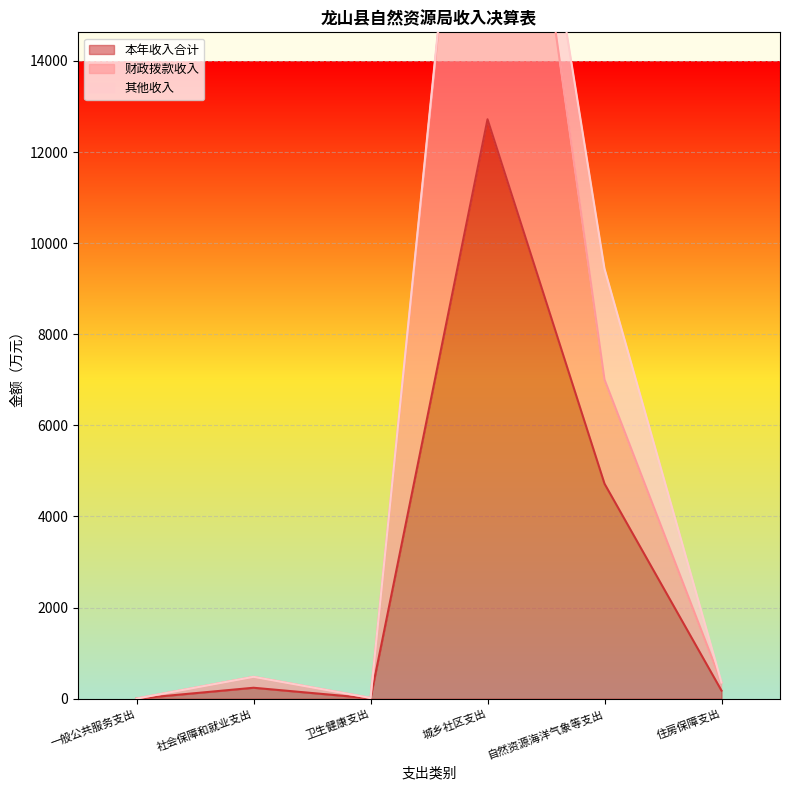

What is the difference between the second highest and minimum values in the 本年收入合计 series?

4717.5